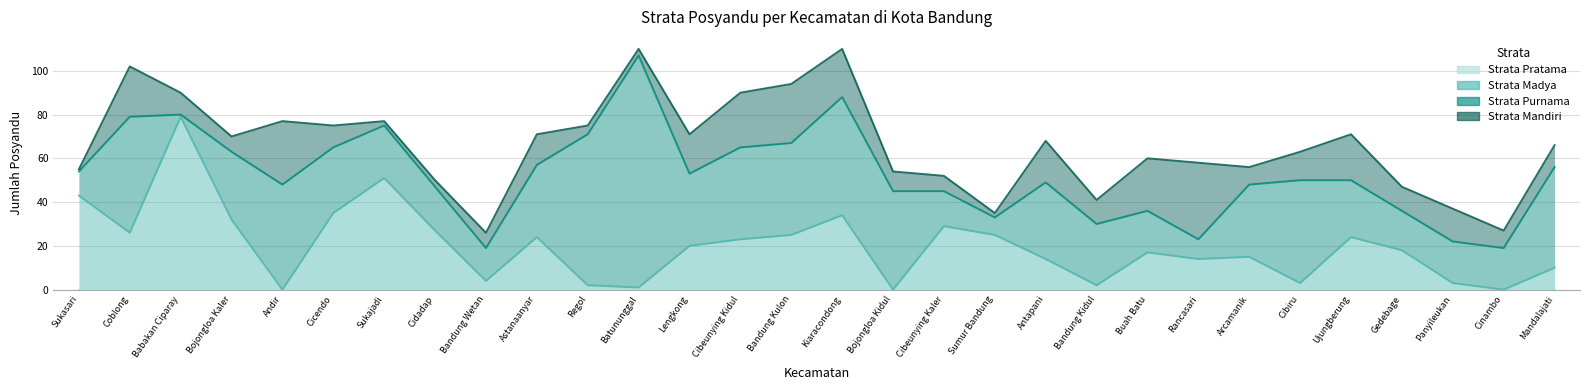

What is the maximum value for Strata Mandiri?

110